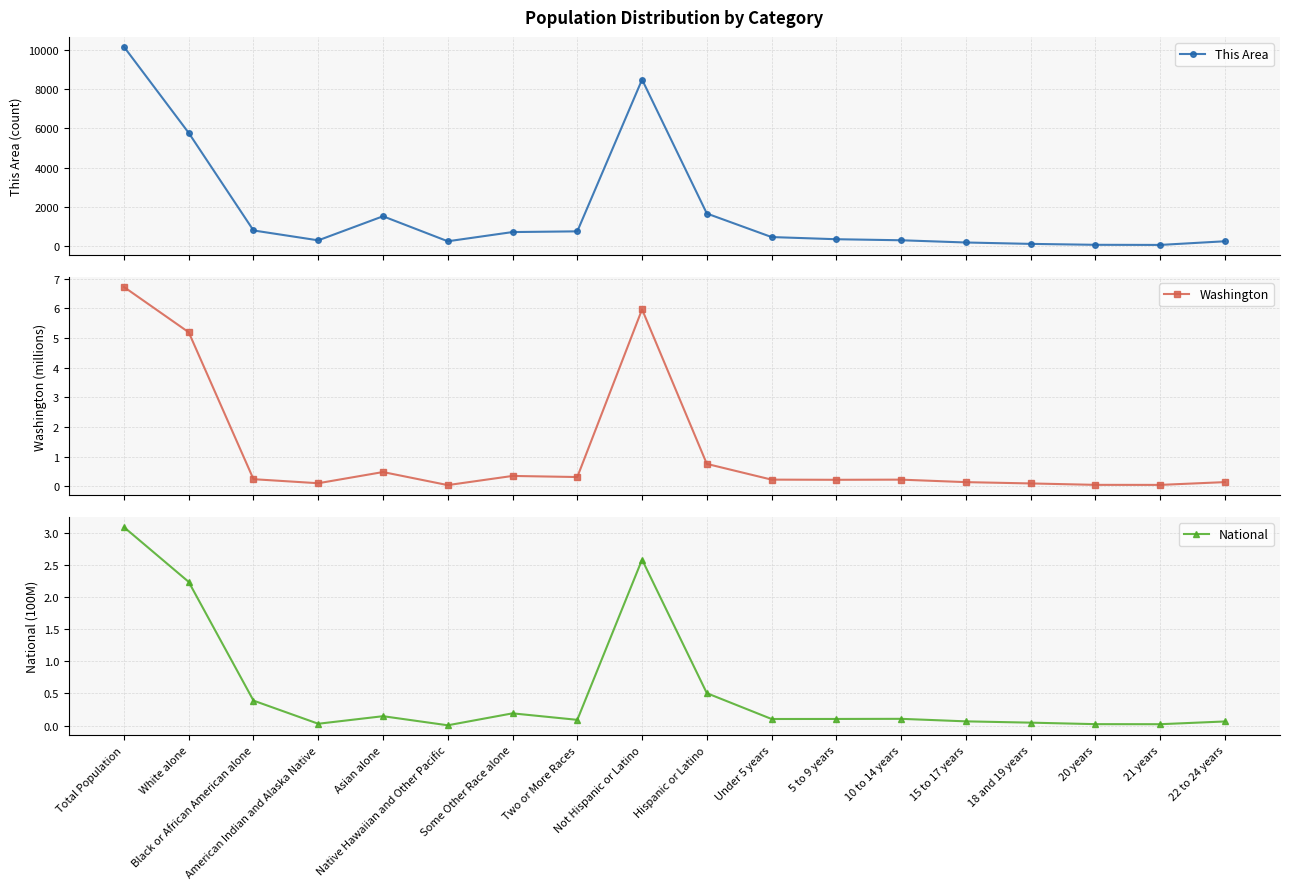

List the labels in order of This Area value, largest first.

Total Population, Not Hispanic or Latino, White alone, Hispanic or Latino, Asian alone, Black or African American alone, Two or More Races, Some Other Race alone, Under 5 years, 5 to 9 years, 10 to 14 years, American Indian and Alaska Native, Native Hawaiian and Other Pacific, 22 to 24 years, 15 to 17 years, 18 and 19 years, 20 years, 21 years